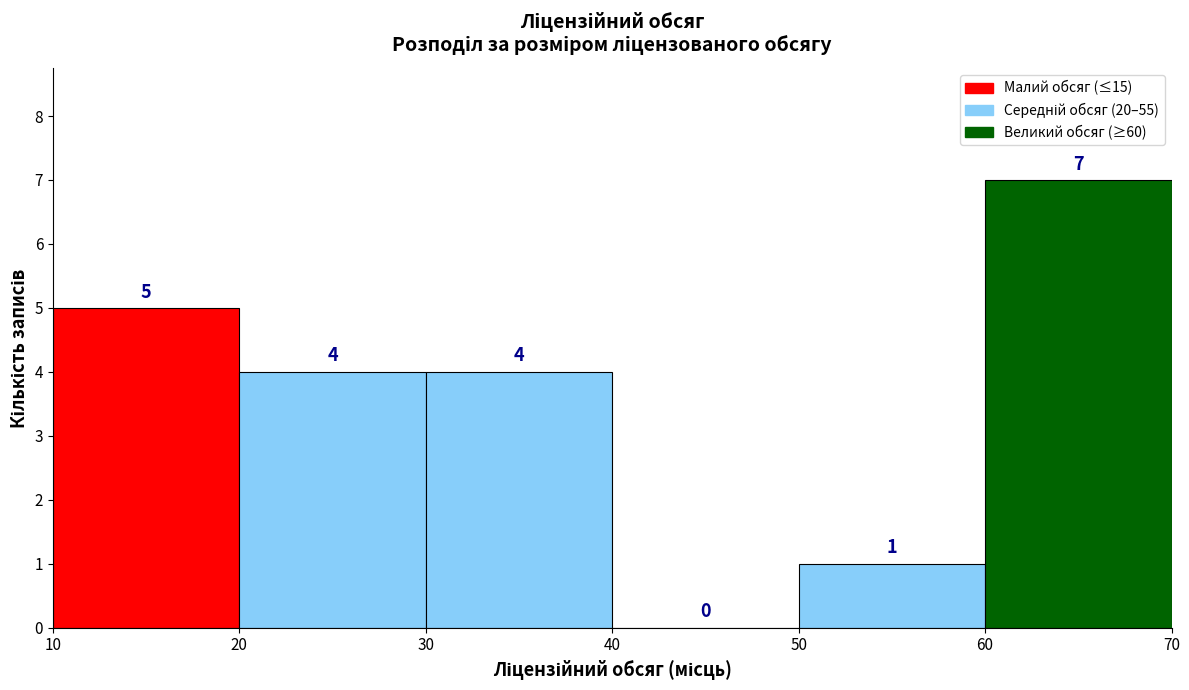

Reading left to right, list every bar in this chart as the range it spans on the x-axis followed by its height.

10 to 20: 5
20 to 30: 4
30 to 40: 4
40 to 50: 0
50 to 60: 1
60 to 70: 7